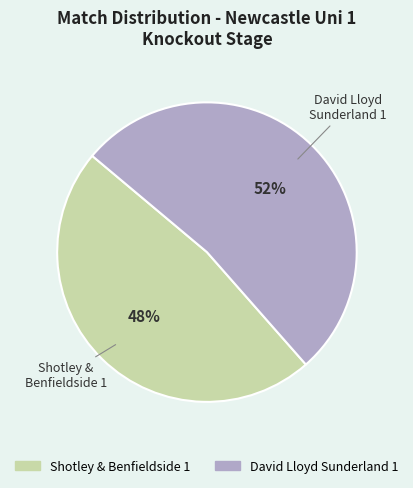

Which category accounts for the majority?

David Lloyd Sunderland 1